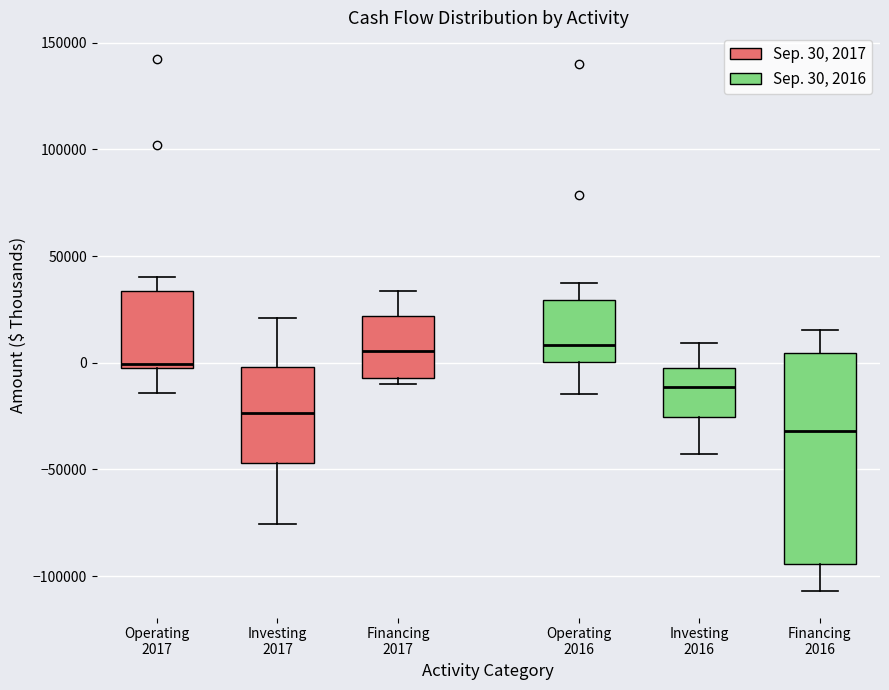

Reading left to right, transcribe this box plot: for each box, give where its median line is, the range the box spans, and where its two whiskers end, as read against the y-axis. The values are not printed on the chart, so give them approximately, as read against the axis.

Operating 2017: median 0, box -5000 to 35000, whiskers -15000 to 40000
Investing 2017: median -25000, box -45000 to 0, whiskers -75000 to 20000
Financing 2017: median 5000, box -5000 to 20000, whiskers -10000 to 35000
Operating 2016: median 10000, box 0 to 30000, whiskers -15000 to 40000
Investing 2016: median -10000, box -25000 to 0, whiskers -45000 to 10000
Financing 2016: median -30000, box -95000 to 5000, whiskers -105000 to 15000